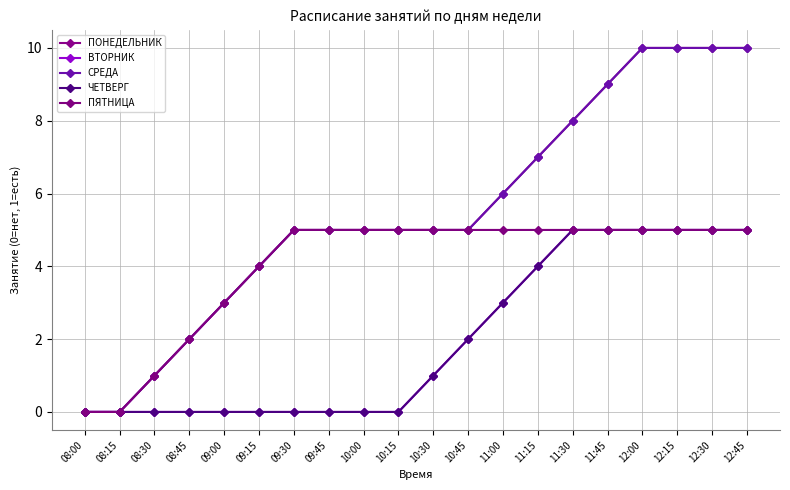

Rank the series by their maximum value, from lowest to highest.

ВТОРНИК, ЧЕТВЕРГ, ПЯТНИЦА, ПОНЕДЕЛЬНИК, СРЕДА